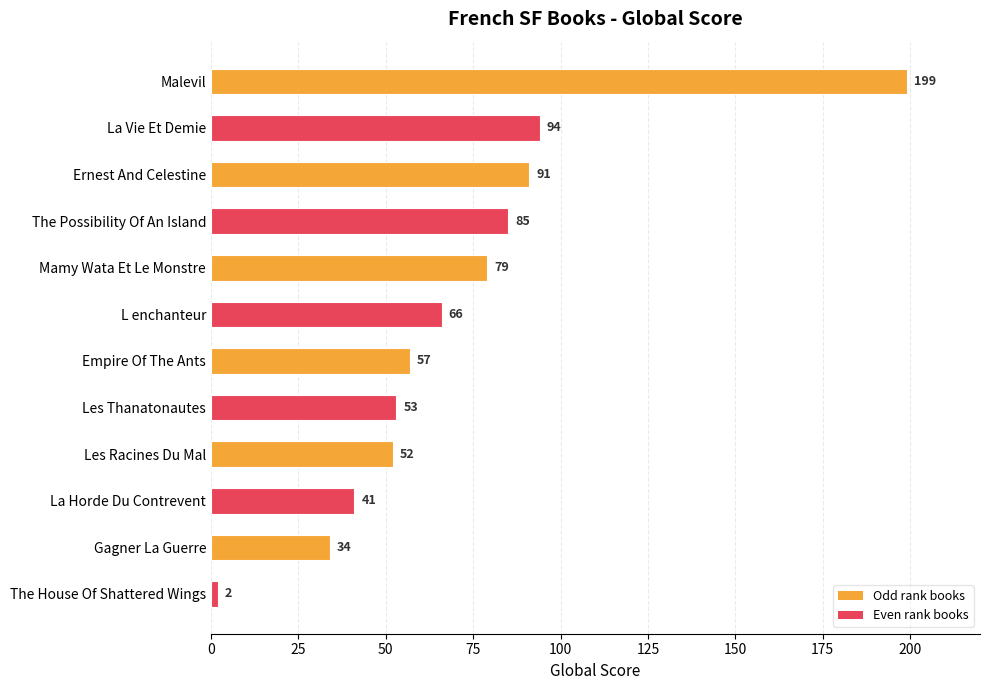

What is the average value?

71